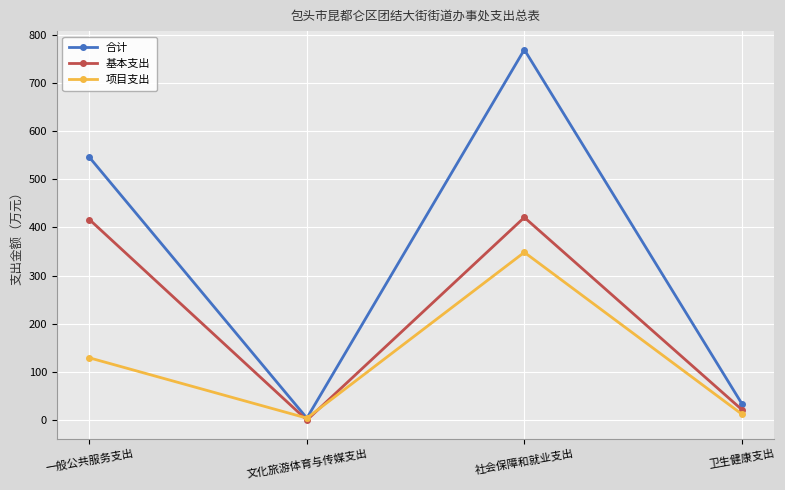

What is the spread (max minus min) of values at 一般公共服务支出?

416.2